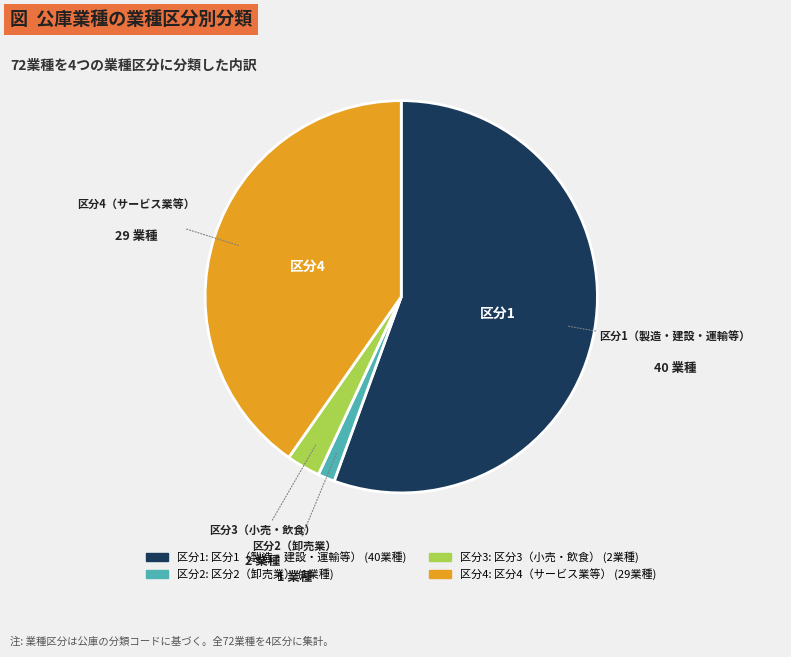

Does any single category account for the majority?

Yes